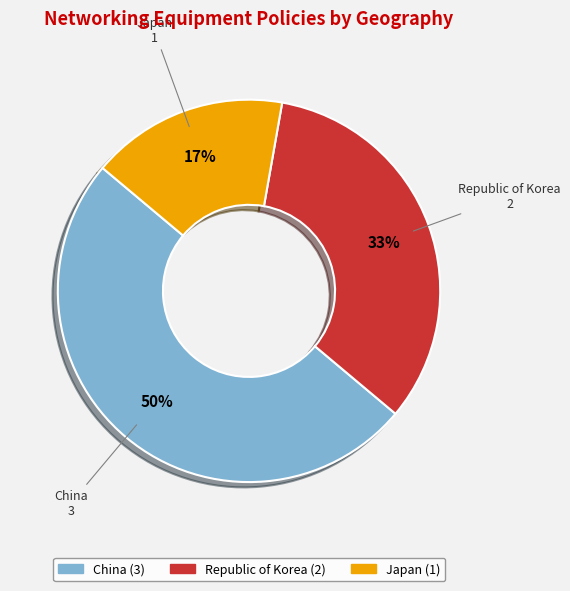

To the nearest percent, what is the difference between the largest and smallest slice percentages?

33%